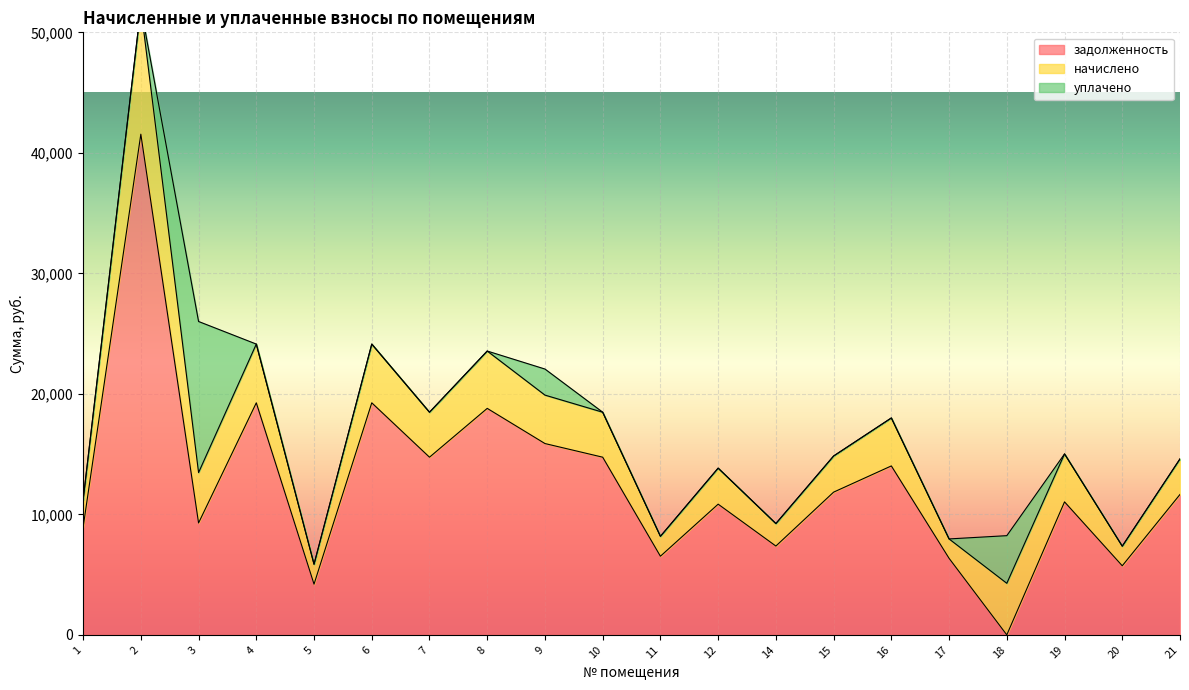

What is the value of the начислено point at the 5th from the left?

1652.4